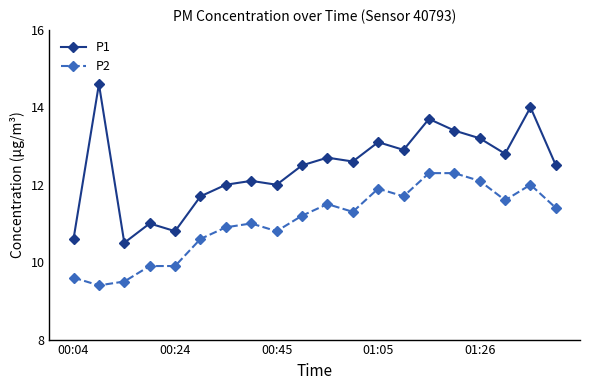

Which series has the widest spread of values?

P1